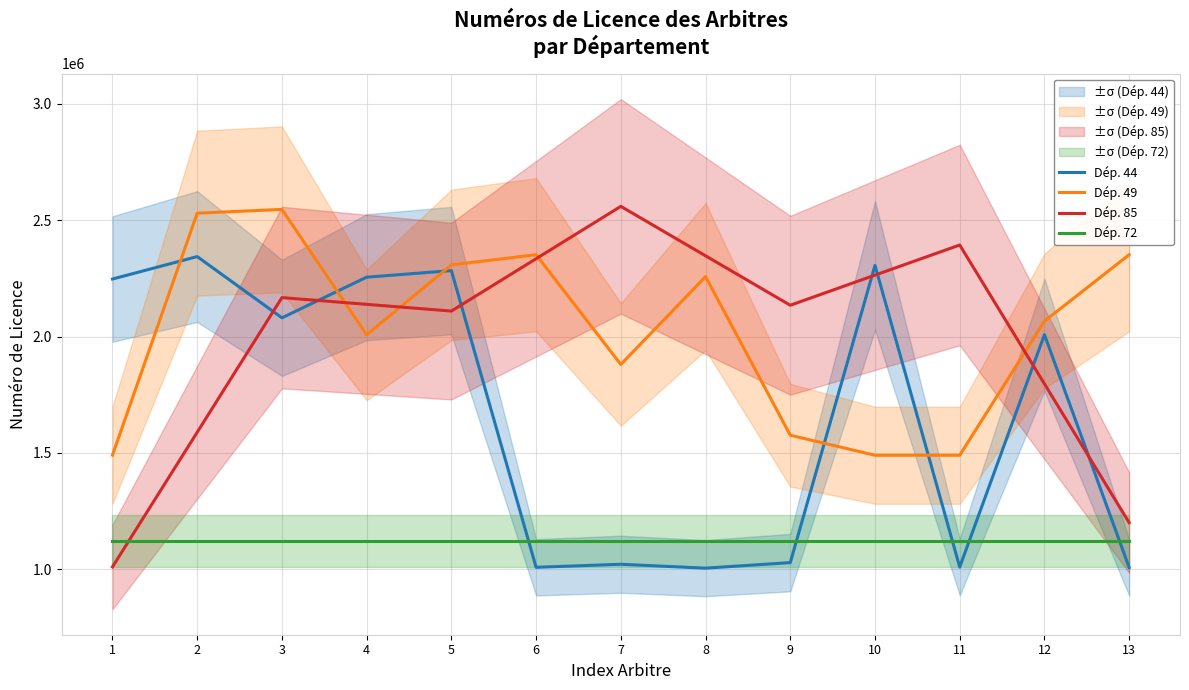

True or false: Dép. 49 has more than 1 points higher than both neighbors.

True